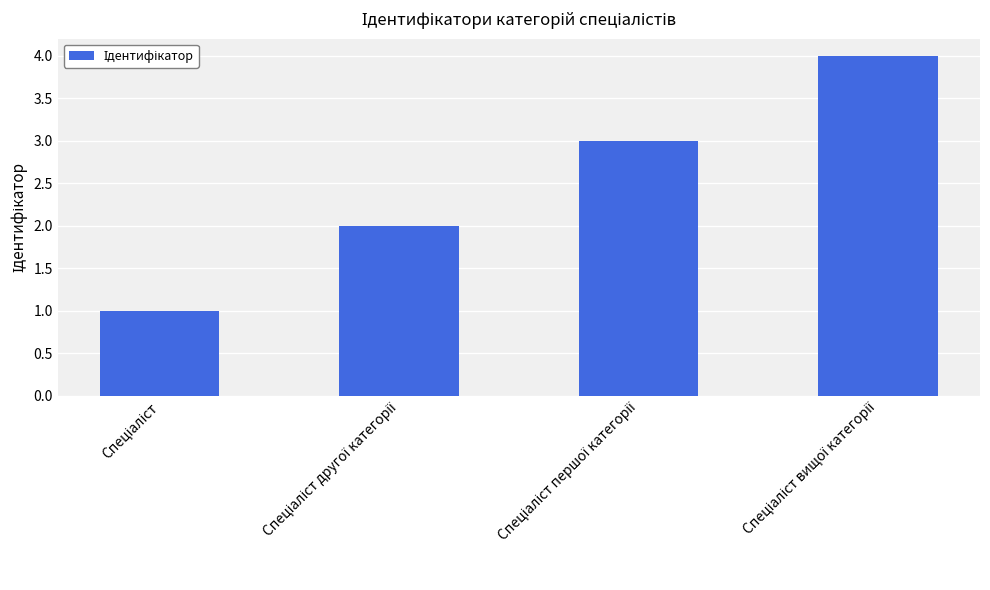

What is the difference between the maximum and minimum values?

3